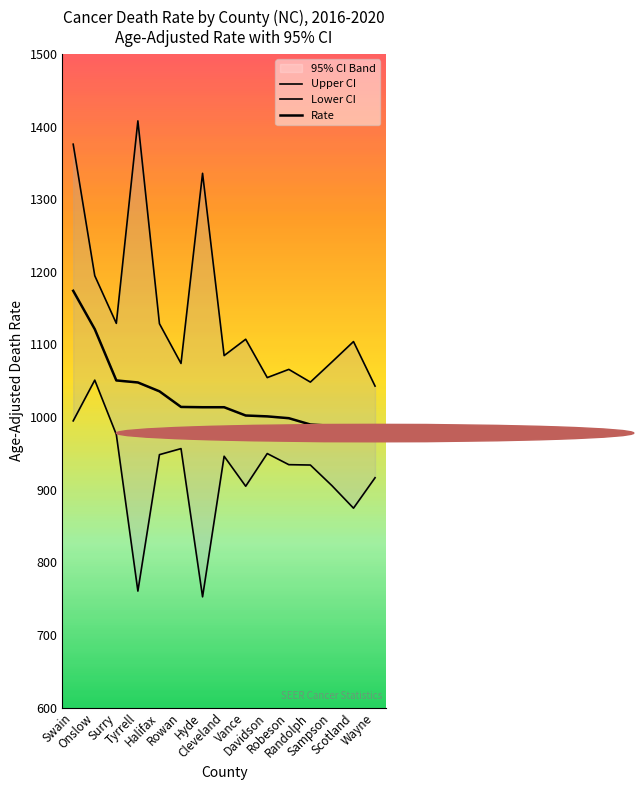

How many lines are shown in the chart?

3